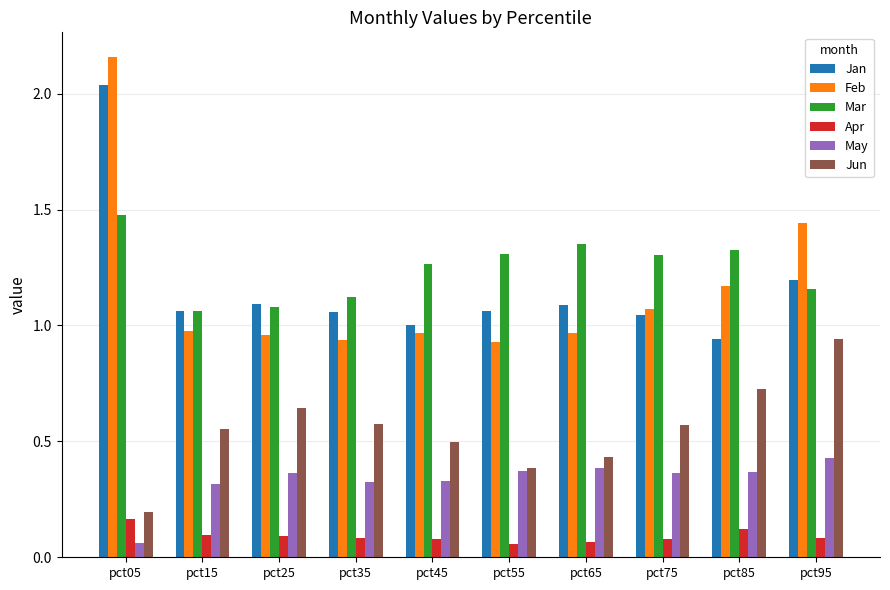

At which label does Jun reach its peak?

pct95